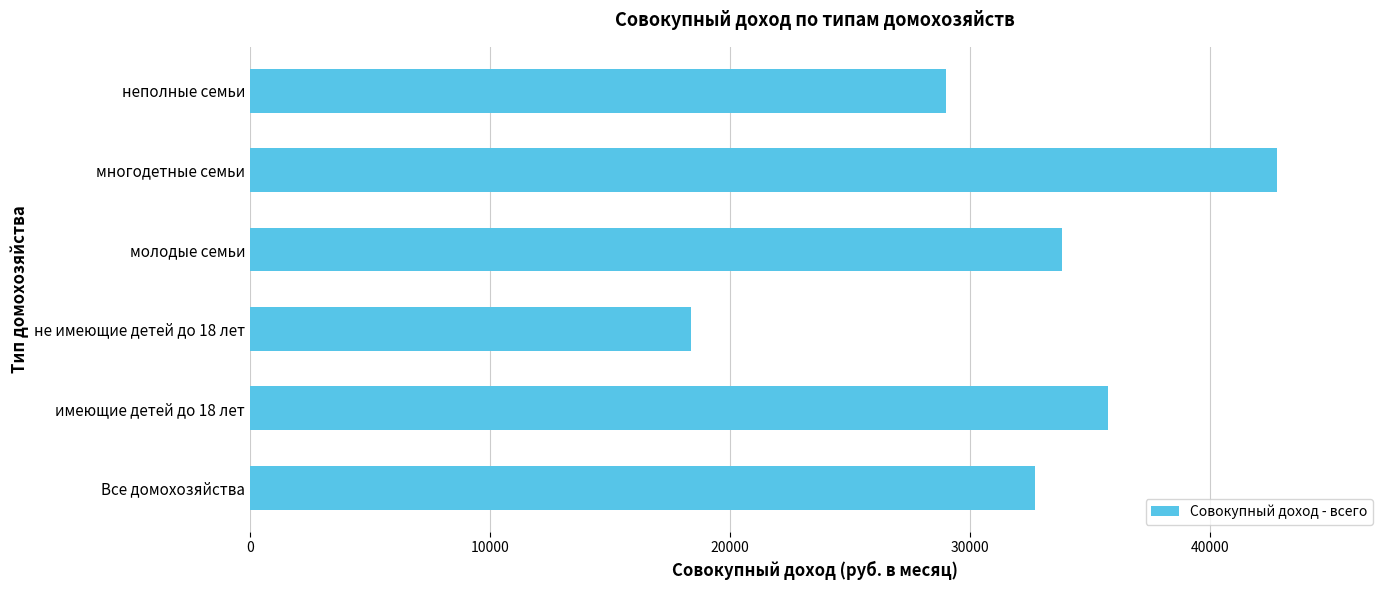

What is the ratio of the value at молодые семьи to the value at имеющие детей до 18 лет?

0.9